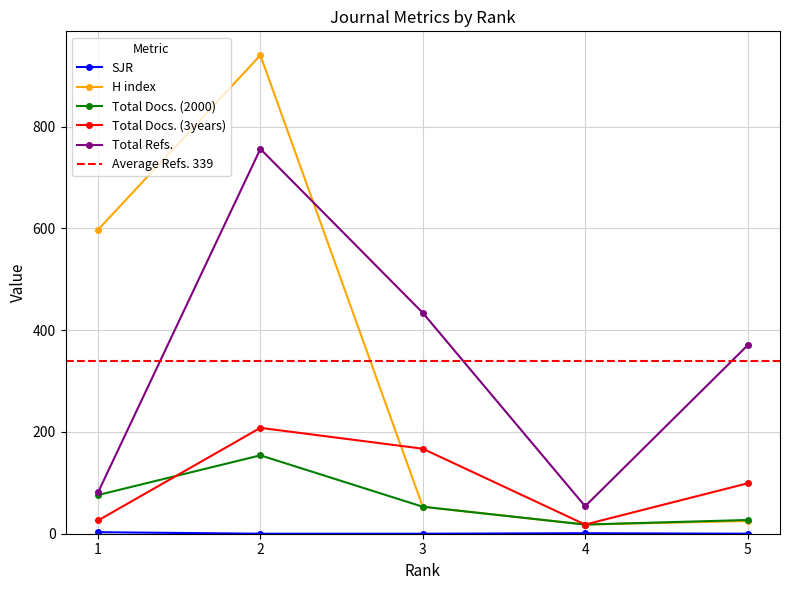

Reading left to right, what are all the values shown in this chart?

SJR: 1=3	2=0	3=0	4=1	5=0
H index: 1=597	2=940	3=53	4=18	5=25
Total Docs. (2000): 1=76	2=154	3=53	4=18	5=27
Total Docs. (3years): 1=26	2=208	3=167	4=18	5=99
Total Refs.: 1=81	2=756	3=434	4=54	5=370